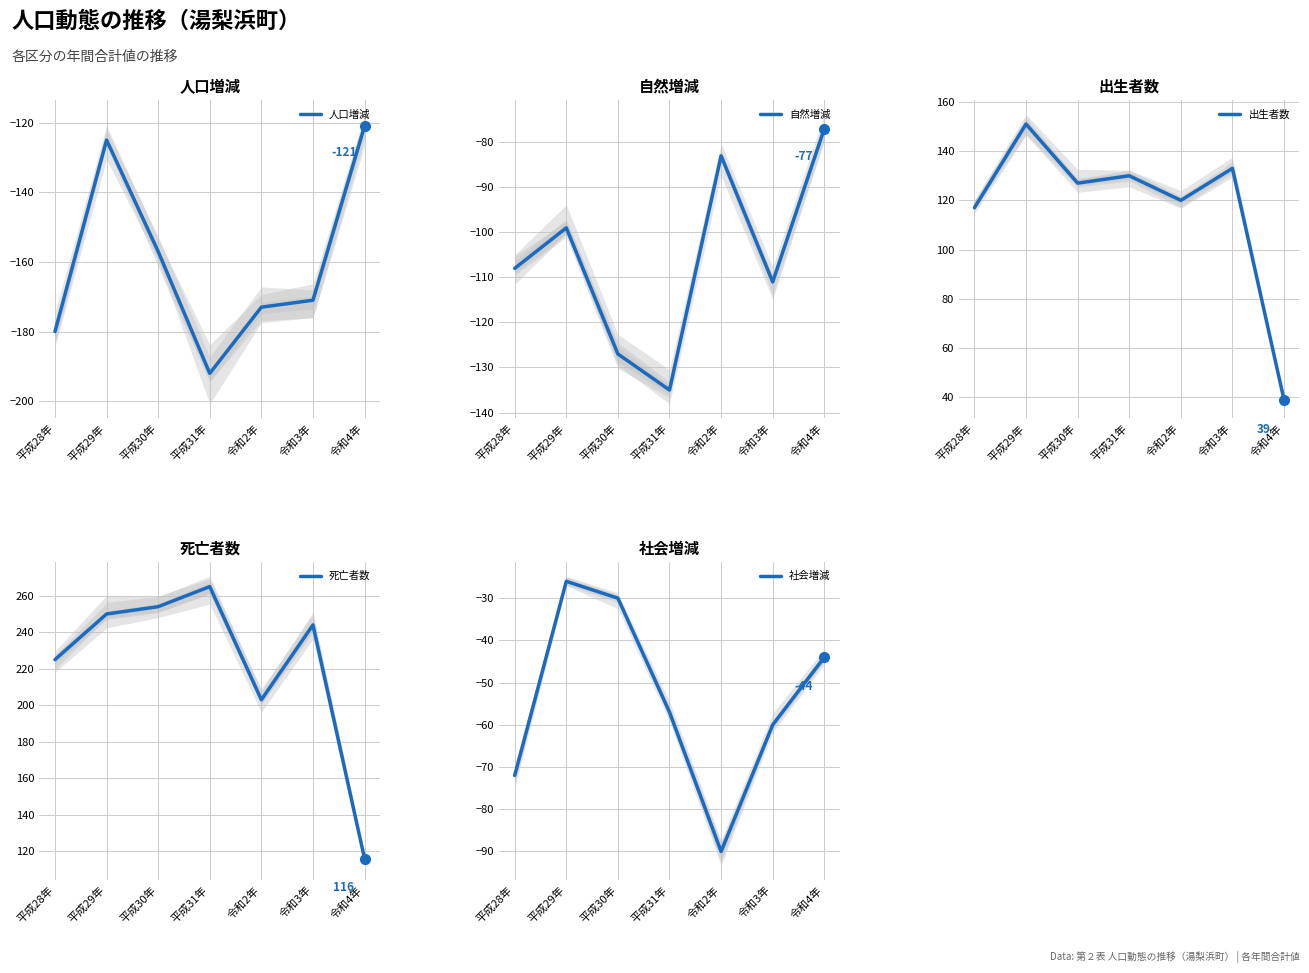

What is the sum of all 社会増減 values?

-379